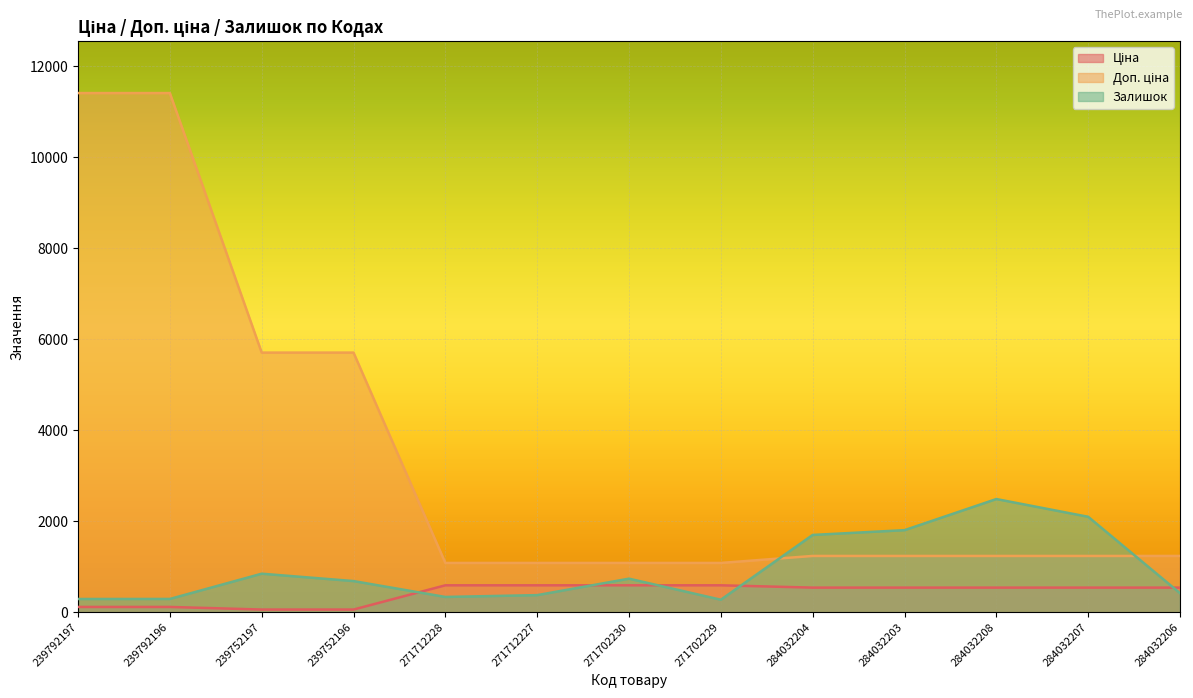

What is the greatest value displayed?

11410.0